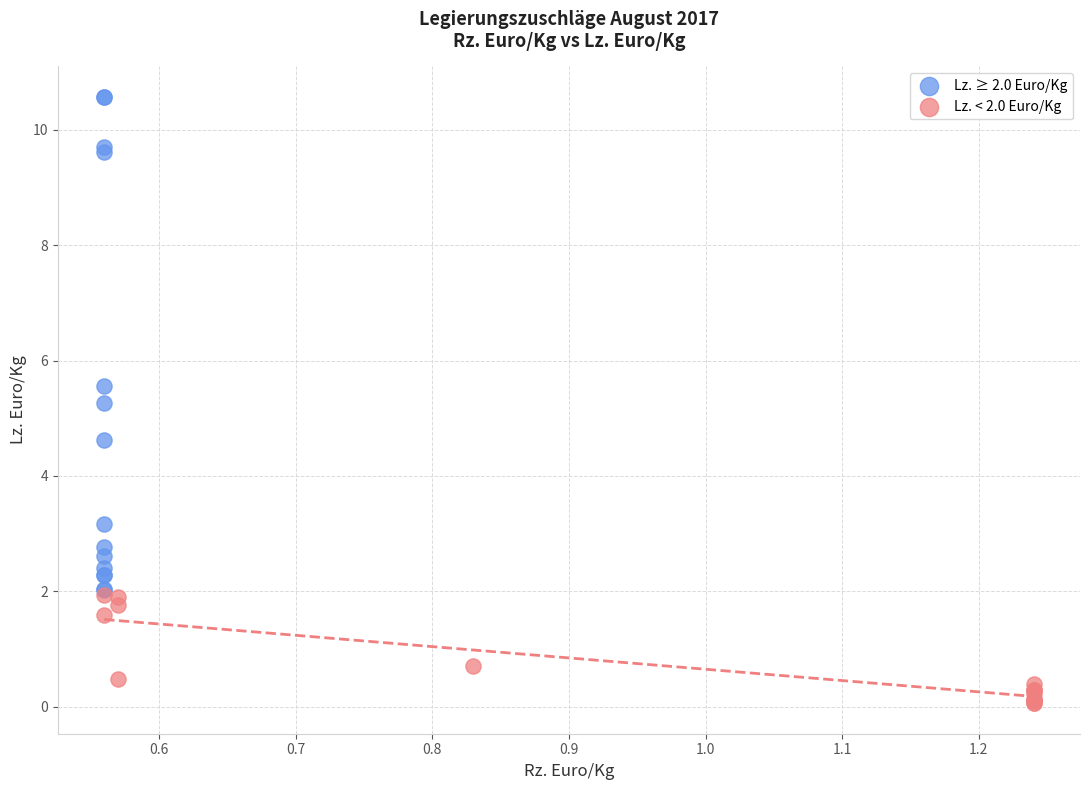

Which series contains the lowest Y value?

Lz. < 2.0 Euro/Kg